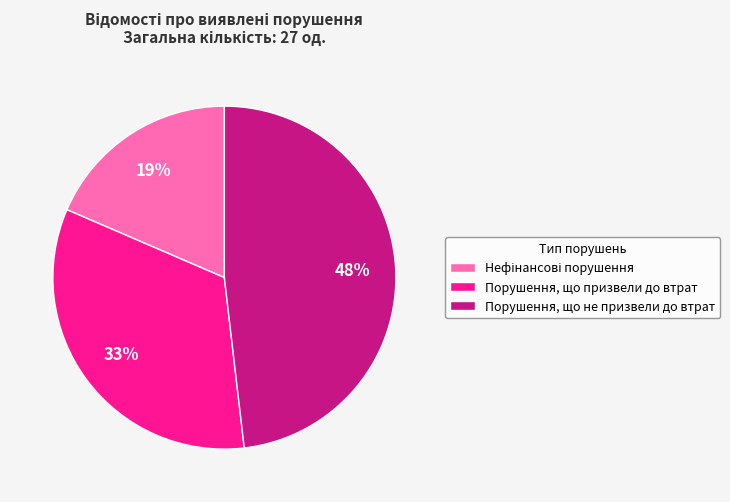

Which category has the biggest portion of the pie?

Порушення, що не призвели до втрат